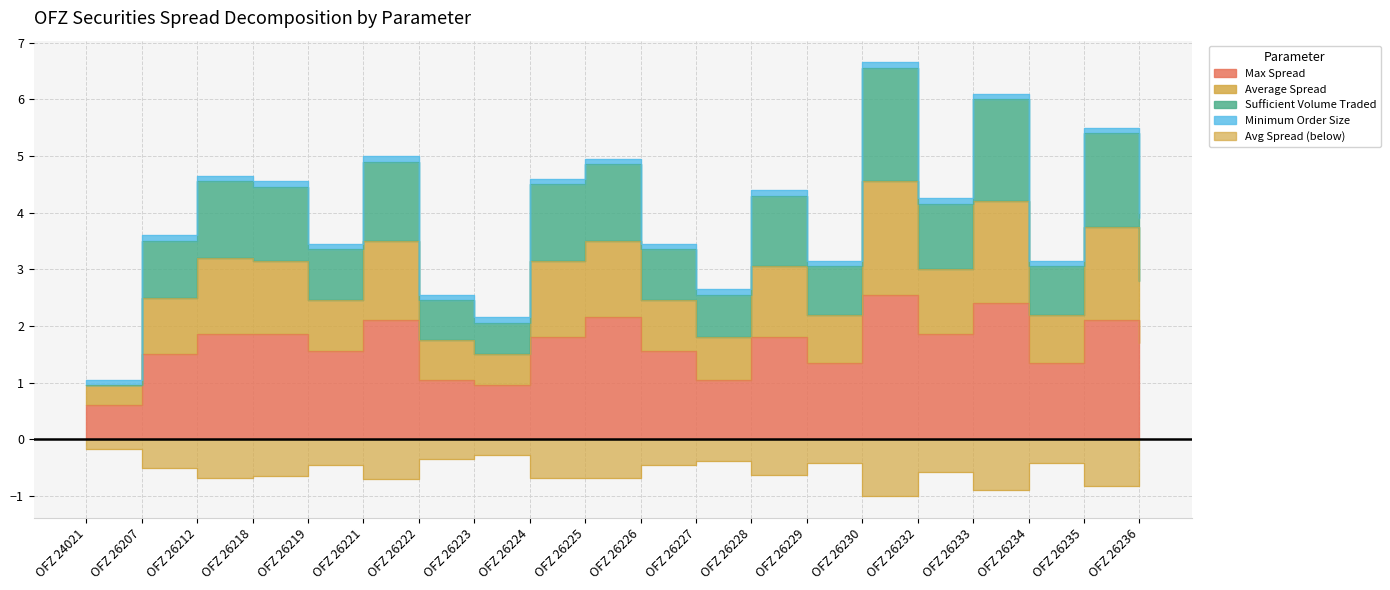

At how many categories does at least one series exceed 4?

10